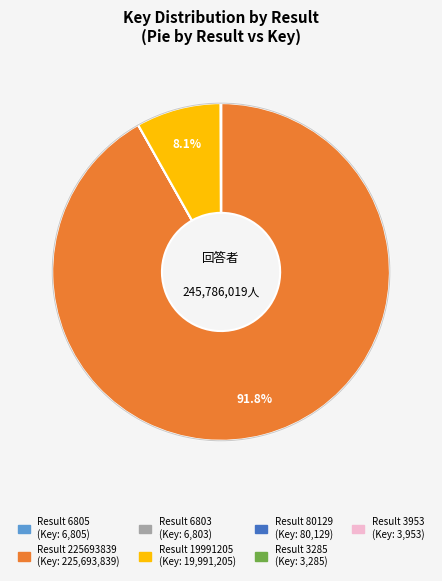

To the nearest percent, what is the difference between the largest and smallest slice percentages?

92%